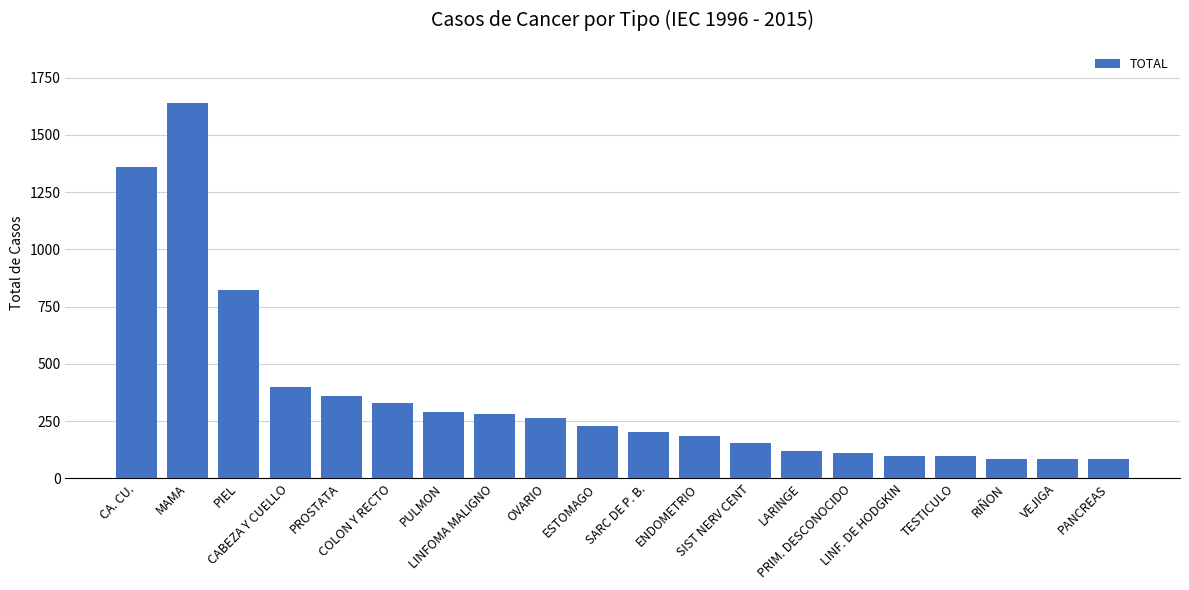

What position from the right is RIÑON?

3